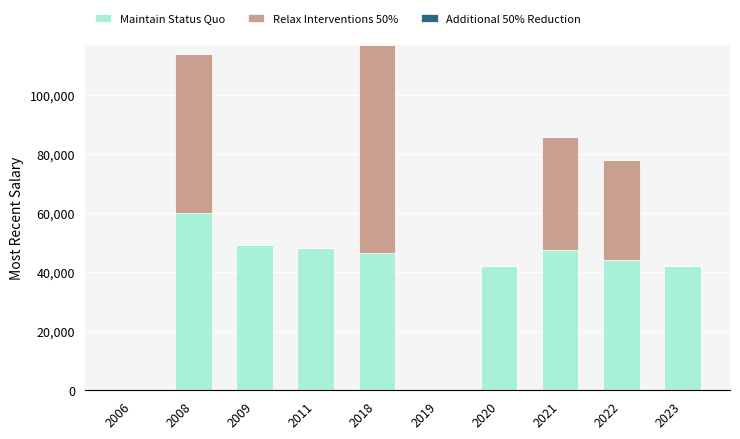

The value of Maintain Status Quo at 2021 is 20628.3. True or false?

False